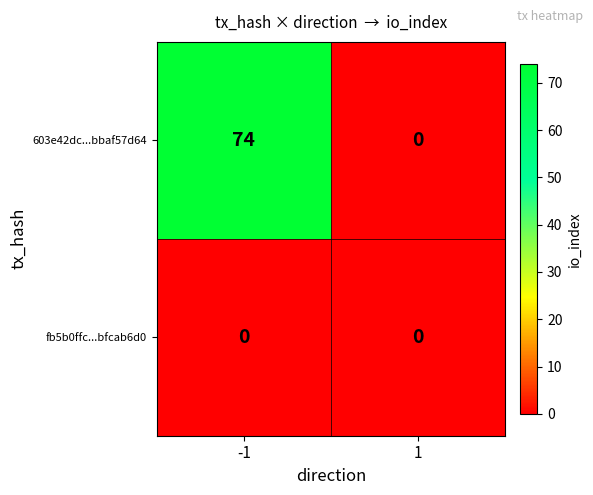

Is it true that 603e42dc...bbaf57d64 equals 74 at -1?

True